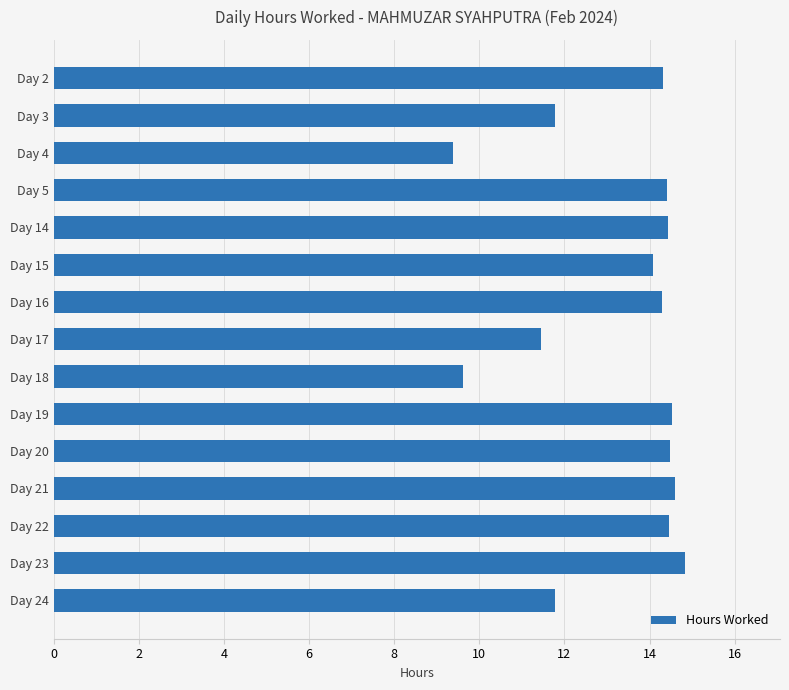

What is the average value?

13.2